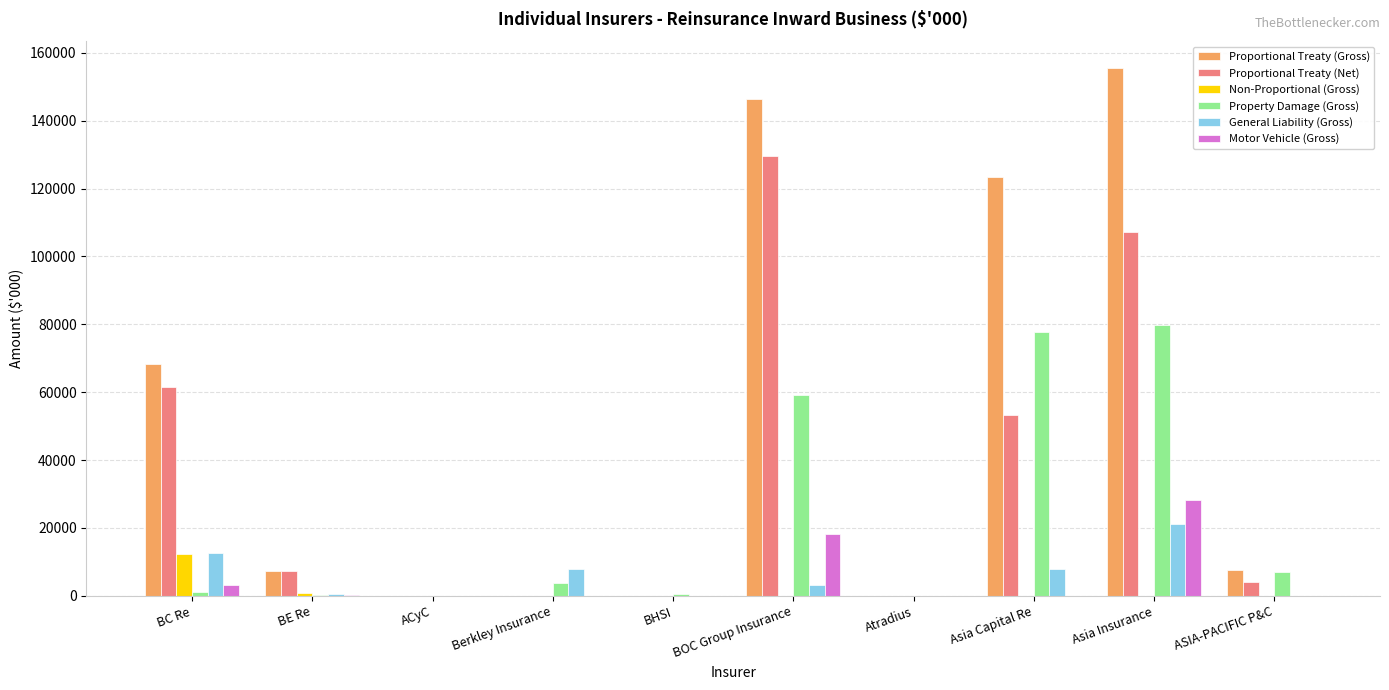

At which category is the sum across all series the highest?

Asia Insurance